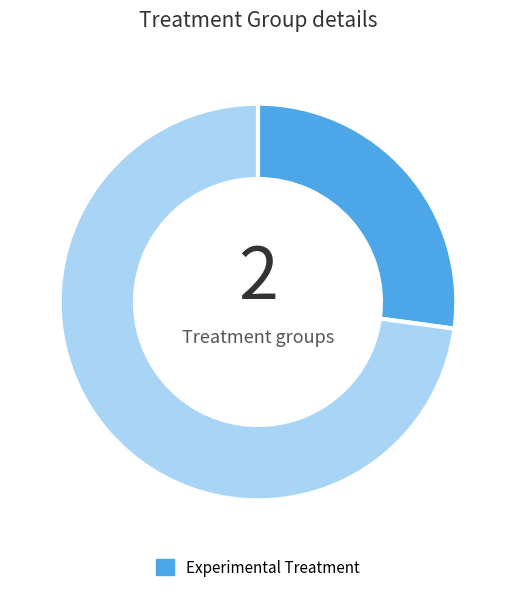

Does any single category account for the majority?

Yes